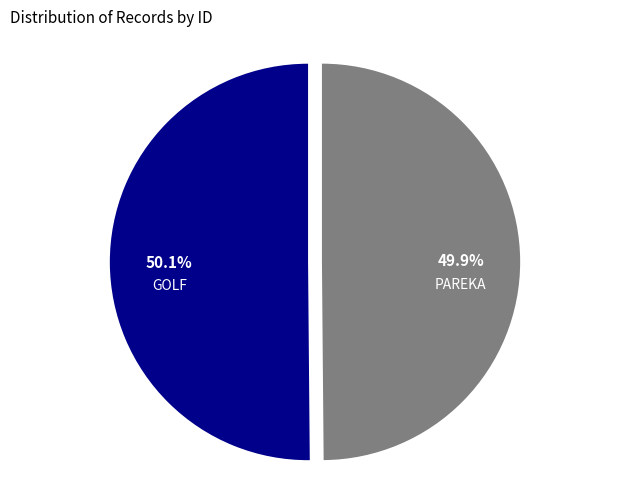

Does any single category account for the majority?

Yes